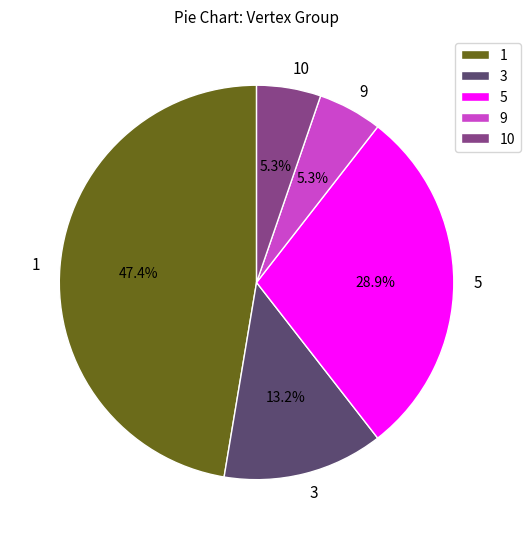

How many segments does this pie chart have?

5